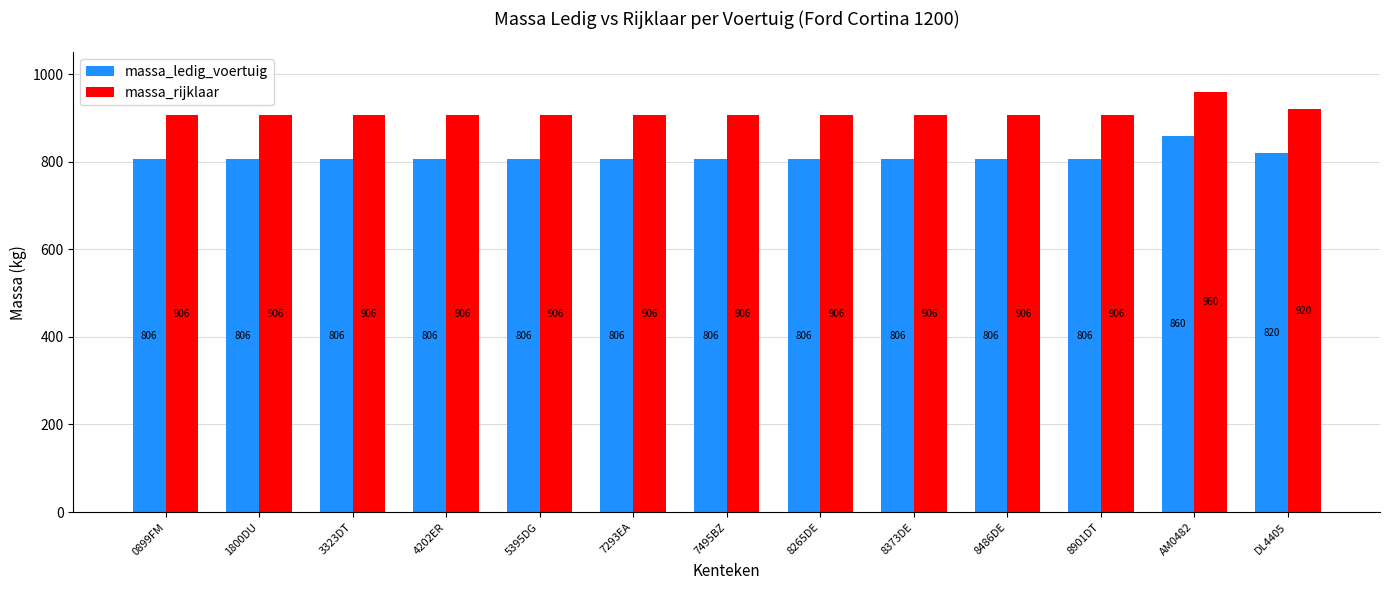

What is the difference between the highest and lowest values at 1800DU?

100